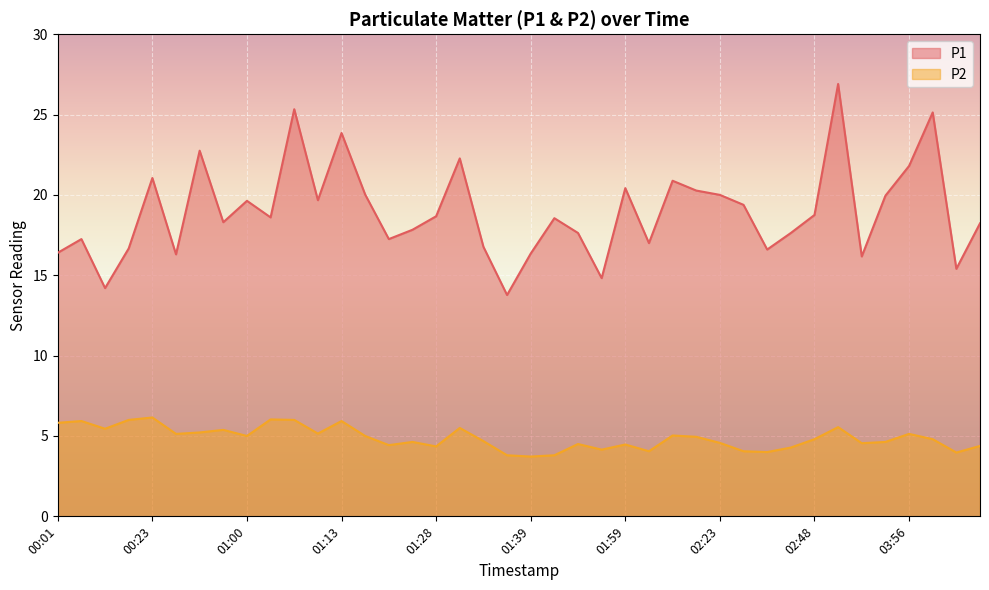

How many data points in P2 are above 4?

35